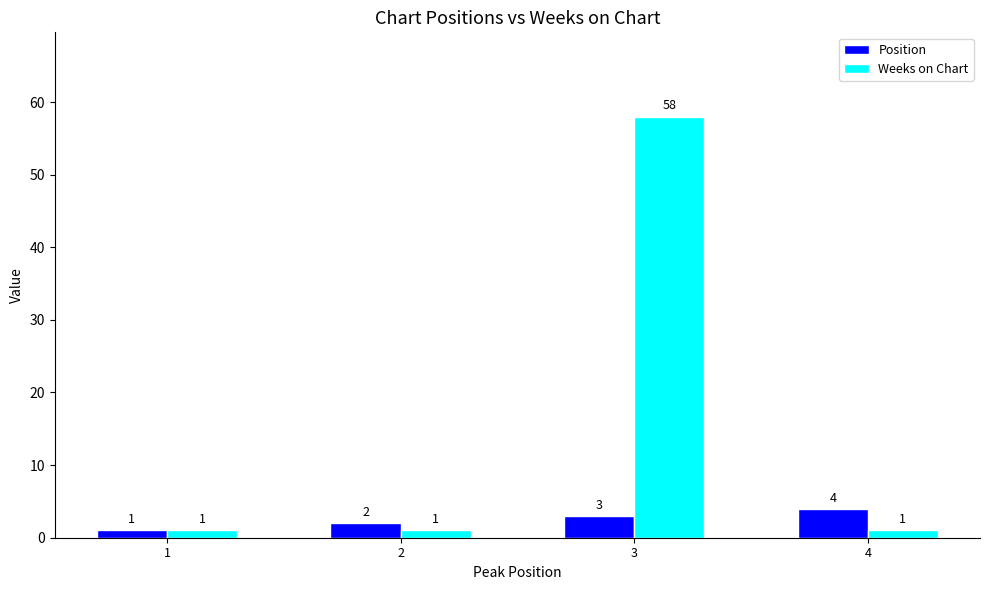

How many data points in Position are less than 3?

2